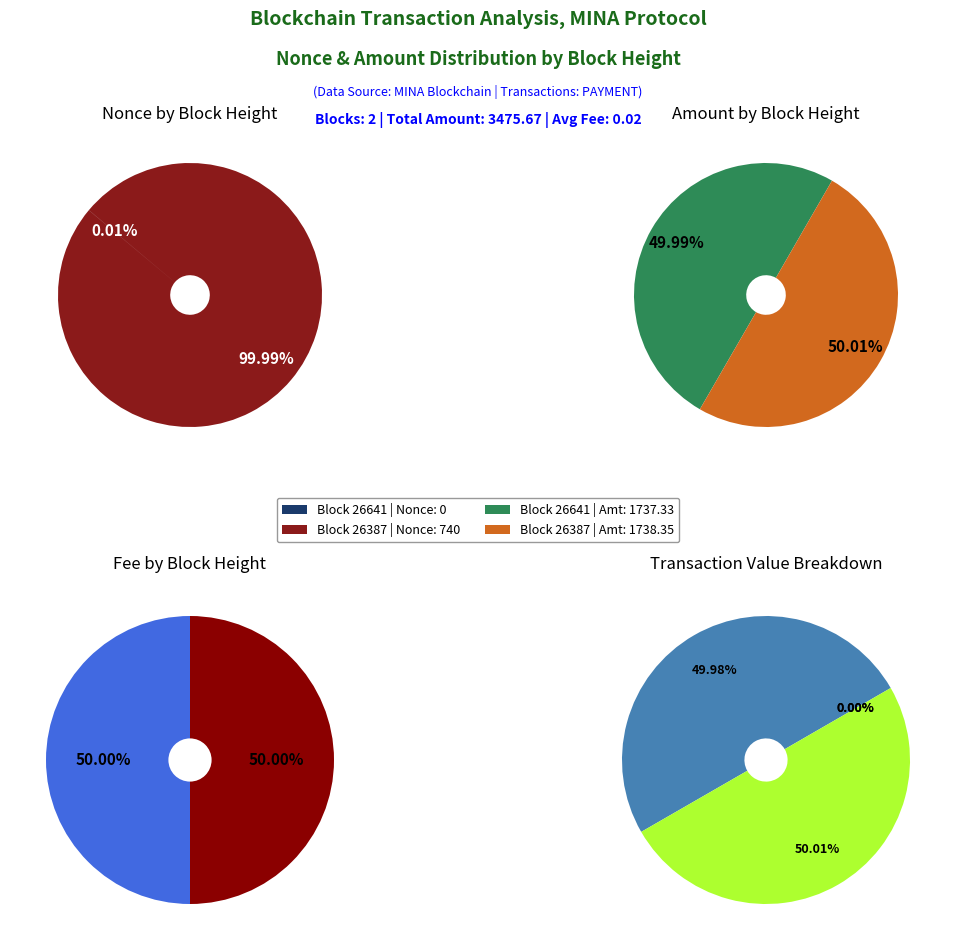

To the nearest percent, what percentage of the pie is 26387?

100%